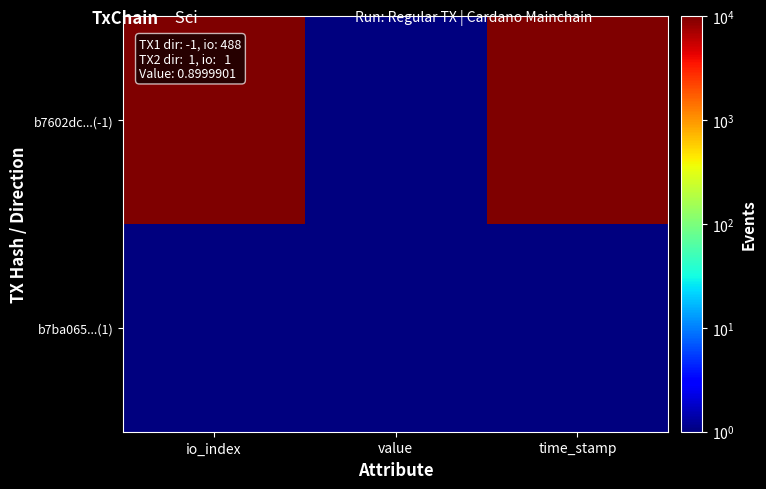

What is the greatest value displayed?

10000